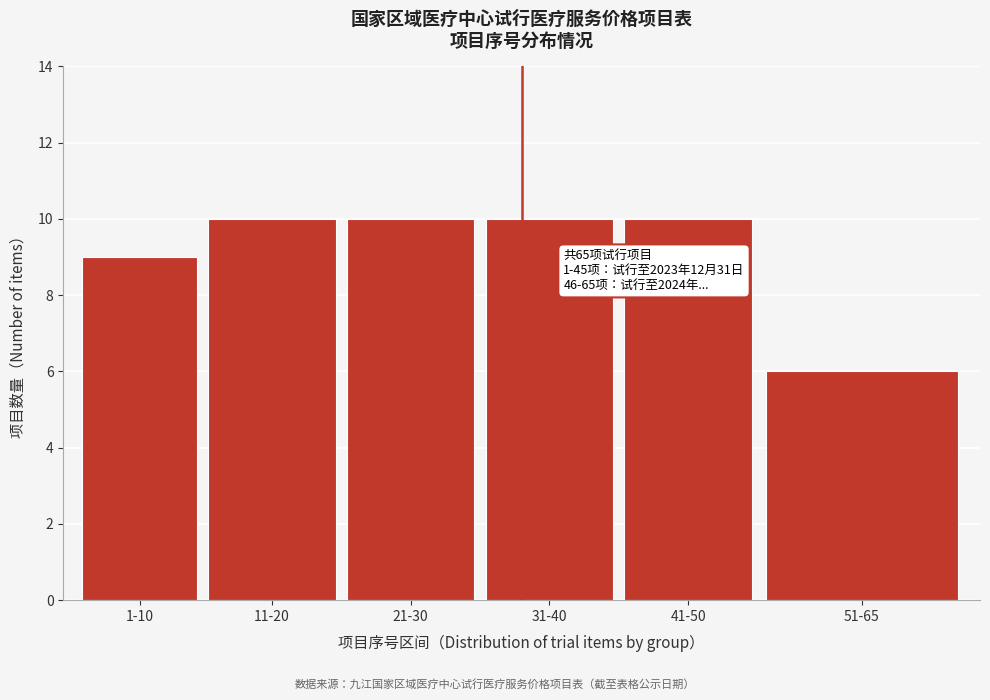

Reading left to right, list all the values displayed in this chart.

9	10	10	10	10	6